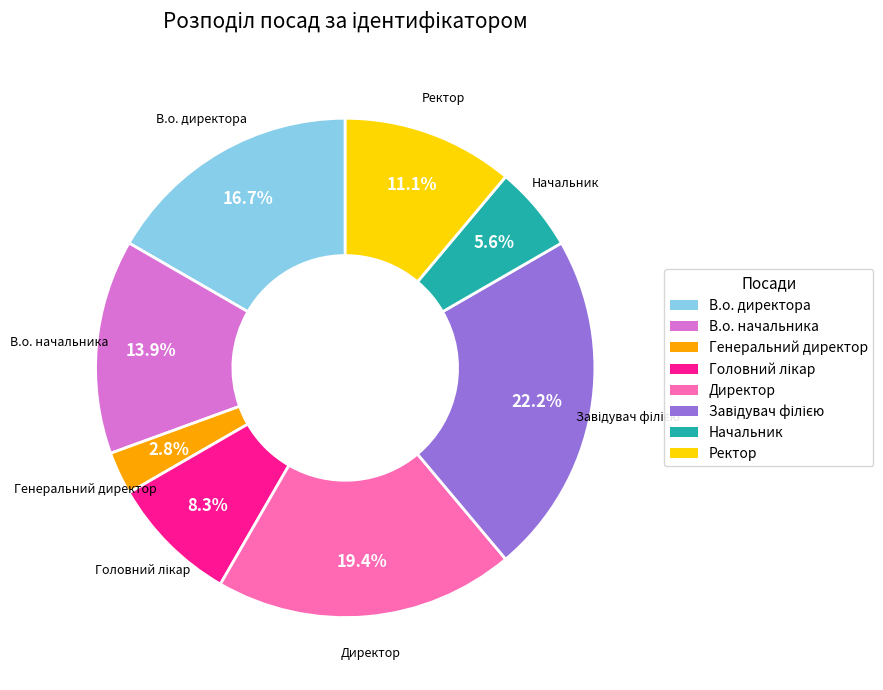

Does Ректор represent more than half of the total?

No